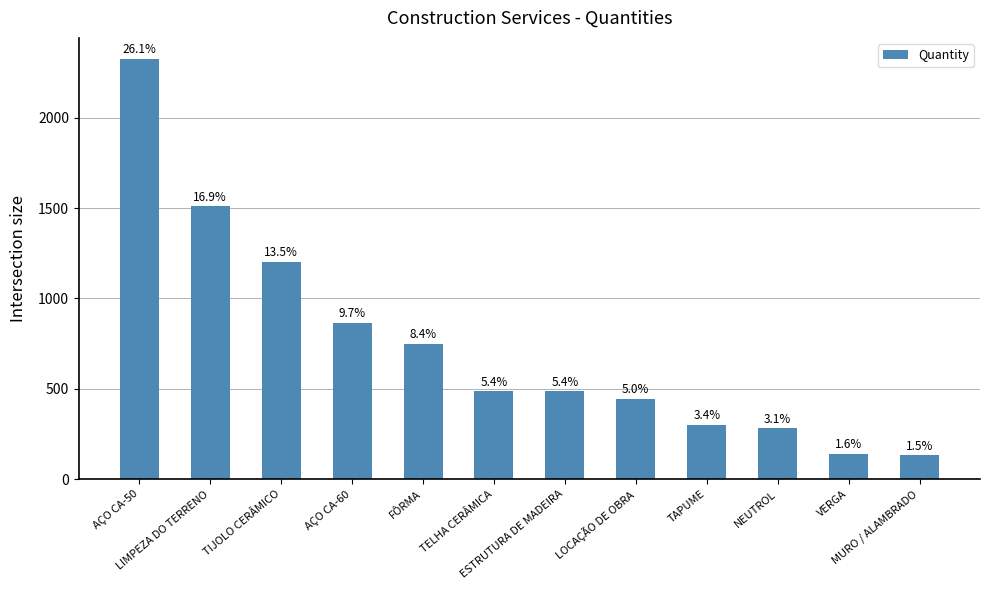

True or false: the data shows 1202.3 at TIJOLO CERÂMICO.

True